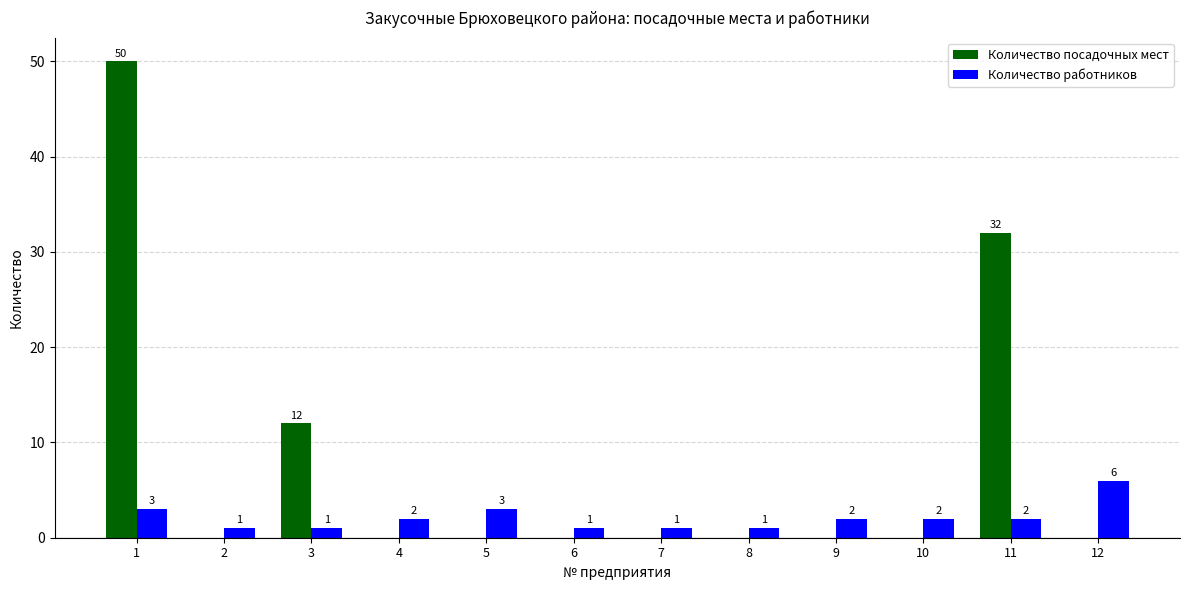

The Количество работников series shows 2 at 9. True or false?

True